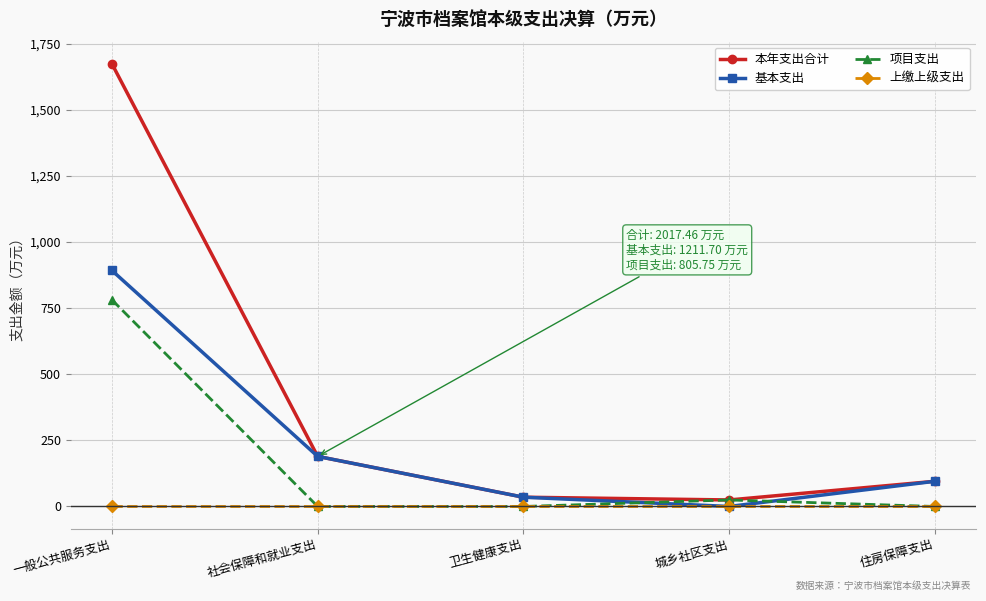

What is the average value of the 本年支出合计 series?

403.5